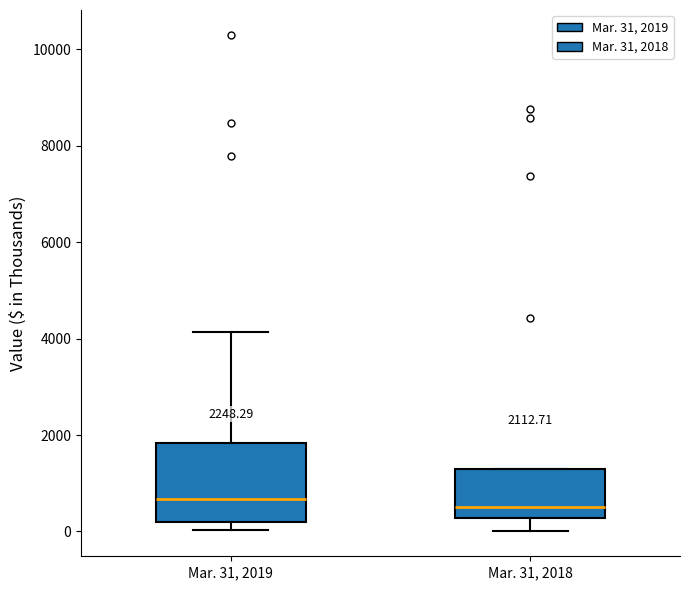

Which box is the tallest, from its lower edge to its upper edge?

Mar. 31, 2019